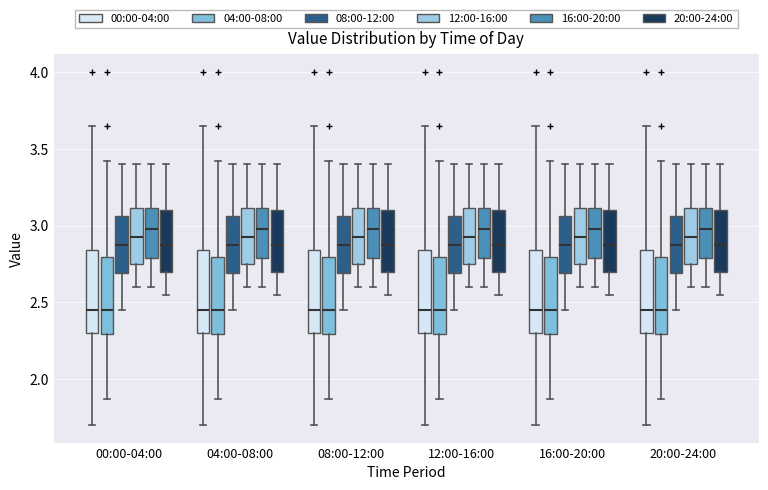

Reading left to right, read every box against the y-axis: the position of its median line, the range the box covers, and the ends of its whiskers. The values are not printed on the chart, so give them approximately, as read against the axis.

00:00-04:00 (00:00-04:00): median 2.45, box 2.30 to 2.85, whiskers 1.70 to 3.65
00:00-04:00 (04:00-08:00): median 2.45, box 2.30 to 2.80, whiskers 1.85 to 3.40
00:00-04:00 (08:00-12:00): median 2.90, box 2.70 to 3.05, whiskers 2.45 to 3.40
00:00-04:00 (12:00-16:00): median 2.95, box 2.75 to 3.10, whiskers 2.60 to 3.40
00:00-04:00 (16:00-20:00): median 3.00, box 2.80 to 3.10, whiskers 2.60 to 3.40
00:00-04:00 (20:00-24:00): median 2.90, box 2.70 to 3.10, whiskers 2.55 to 3.40
04:00-08:00 (00:00-04:00): median 2.45, box 2.30 to 2.85, whiskers 1.70 to 3.65
04:00-08:00 (04:00-08:00): median 2.45, box 2.30 to 2.80, whiskers 1.85 to 3.40
04:00-08:00 (08:00-12:00): median 2.90, box 2.70 to 3.05, whiskers 2.45 to 3.40
04:00-08:00 (12:00-16:00): median 2.95, box 2.75 to 3.10, whiskers 2.60 to 3.40
04:00-08:00 (16:00-20:00): median 3.00, box 2.80 to 3.10, whiskers 2.60 to 3.40
04:00-08:00 (20:00-24:00): median 2.90, box 2.70 to 3.10, whiskers 2.55 to 3.40
08:00-12:00 (00:00-04:00): median 2.45, box 2.30 to 2.85, whiskers 1.70 to 3.65
08:00-12:00 (04:00-08:00): median 2.45, box 2.30 to 2.80, whiskers 1.85 to 3.40
08:00-12:00 (08:00-12:00): median 2.90, box 2.70 to 3.05, whiskers 2.45 to 3.40
08:00-12:00 (12:00-16:00): median 2.95, box 2.75 to 3.10, whiskers 2.60 to 3.40
08:00-12:00 (16:00-20:00): median 3.00, box 2.80 to 3.10, whiskers 2.60 to 3.40
08:00-12:00 (20:00-24:00): median 2.90, box 2.70 to 3.10, whiskers 2.55 to 3.40
12:00-16:00 (00:00-04:00): median 2.45, box 2.30 to 2.85, whiskers 1.70 to 3.65
12:00-16:00 (04:00-08:00): median 2.45, box 2.30 to 2.80, whiskers 1.85 to 3.40
12:00-16:00 (08:00-12:00): median 2.90, box 2.70 to 3.05, whiskers 2.45 to 3.40
12:00-16:00 (12:00-16:00): median 2.95, box 2.75 to 3.10, whiskers 2.60 to 3.40
12:00-16:00 (16:00-20:00): median 3.00, box 2.80 to 3.10, whiskers 2.60 to 3.40
12:00-16:00 (20:00-24:00): median 2.90, box 2.70 to 3.10, whiskers 2.55 to 3.40
16:00-20:00 (00:00-04:00): median 2.45, box 2.30 to 2.85, whiskers 1.70 to 3.65
16:00-20:00 (04:00-08:00): median 2.45, box 2.30 to 2.80, whiskers 1.85 to 3.40
16:00-20:00 (08:00-12:00): median 2.90, box 2.70 to 3.05, whiskers 2.45 to 3.40
16:00-20:00 (12:00-16:00): median 2.95, box 2.75 to 3.10, whiskers 2.60 to 3.40
16:00-20:00 (16:00-20:00): median 3.00, box 2.80 to 3.10, whiskers 2.60 to 3.40
16:00-20:00 (20:00-24:00): median 2.90, box 2.70 to 3.10, whiskers 2.55 to 3.40
20:00-24:00 (00:00-04:00): median 2.45, box 2.30 to 2.85, whiskers 1.70 to 3.65
20:00-24:00 (04:00-08:00): median 2.45, box 2.30 to 2.80, whiskers 1.85 to 3.40
20:00-24:00 (08:00-12:00): median 2.90, box 2.70 to 3.05, whiskers 2.45 to 3.40
20:00-24:00 (12:00-16:00): median 2.95, box 2.75 to 3.10, whiskers 2.60 to 3.40
20:00-24:00 (16:00-20:00): median 3.00, box 2.80 to 3.10, whiskers 2.60 to 3.40
20:00-24:00 (20:00-24:00): median 2.90, box 2.70 to 3.10, whiskers 2.55 to 3.40